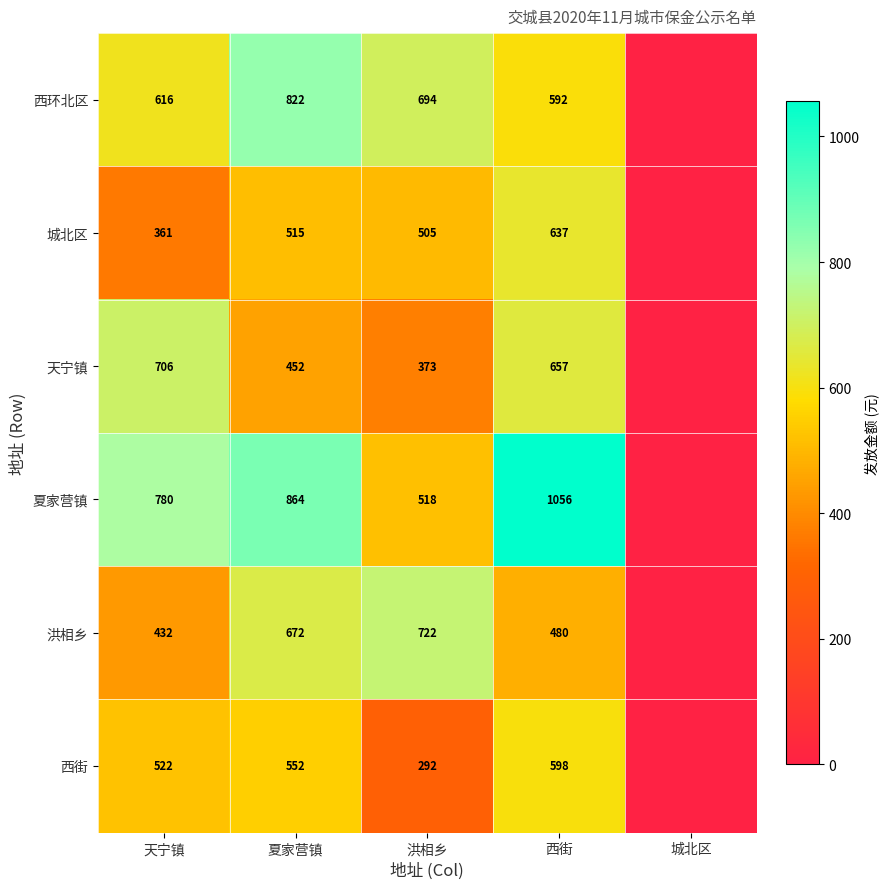

Rank the series at 夏家营镇 from highest to lowest value.

夏家营镇, 西环北区, 洪相乡, 西街, 城北区, 天宁镇